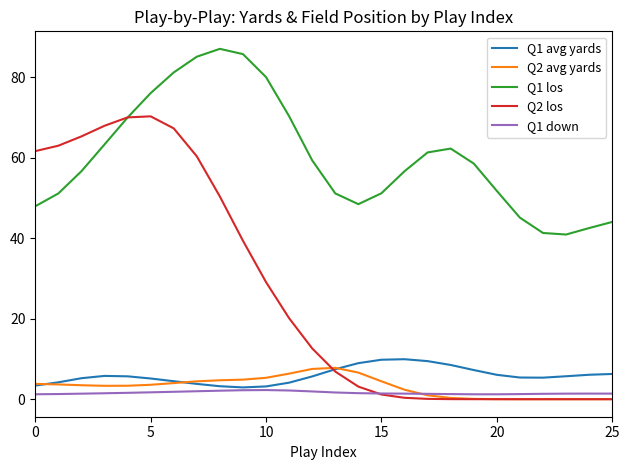

Which series has the largest range (max minus min)?

Q2 los